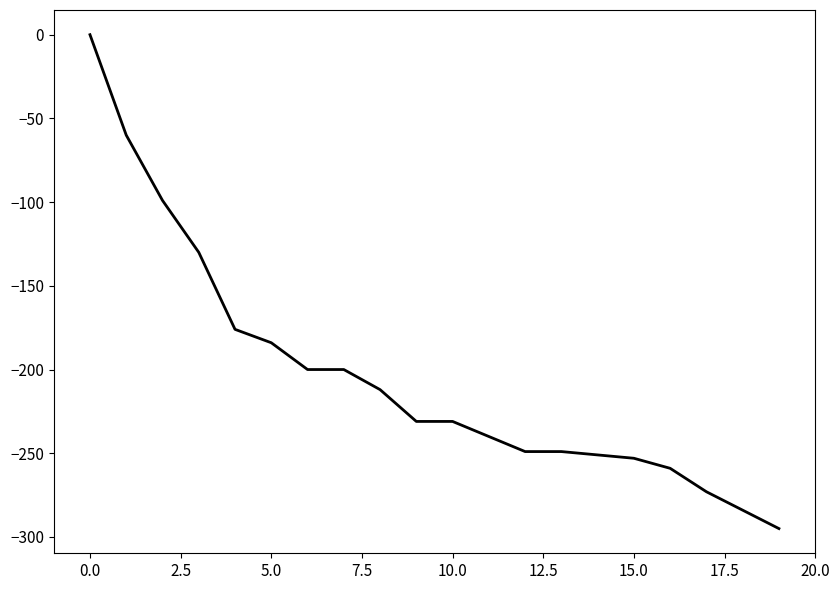

What is the difference between the maximum and minimum values?

295